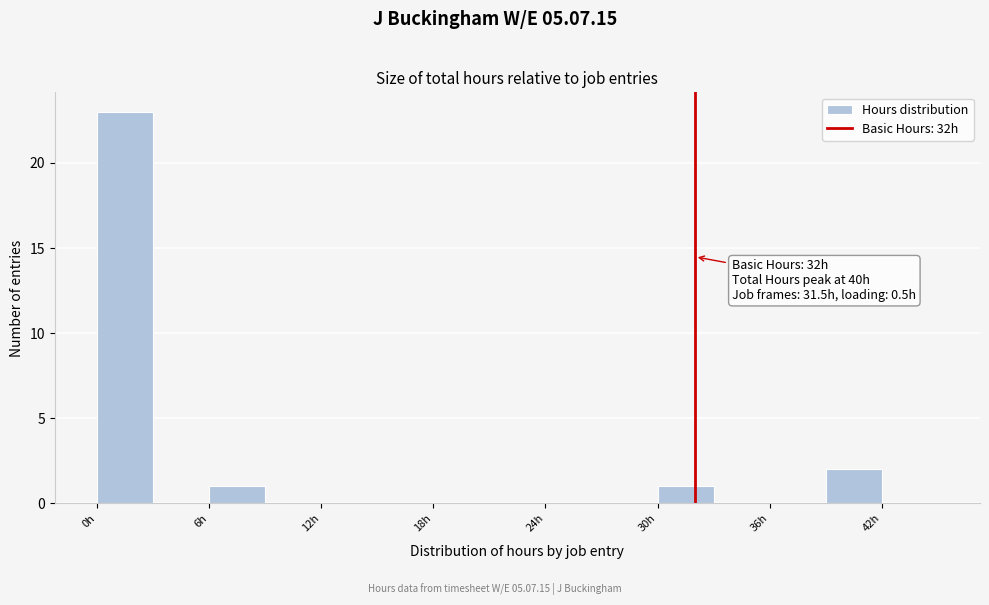

Around what value on the x-axis is the tallest bar? Give the approximate position of its centre, as read against the axis.

2